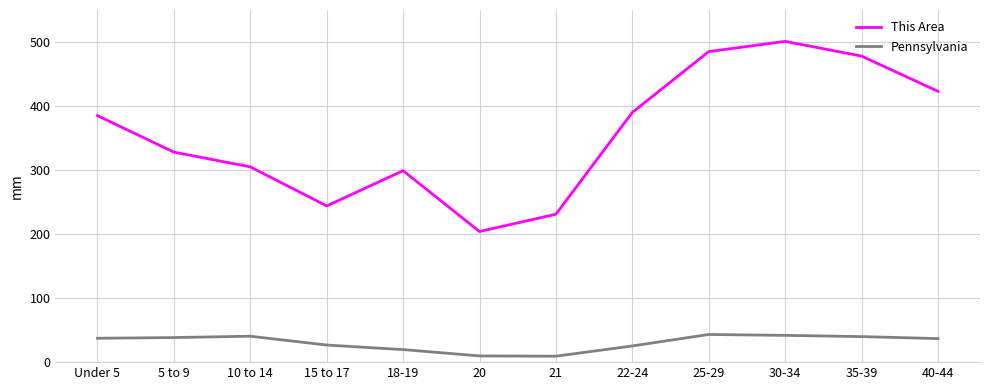

How many values in the Pennsylvania series are below 37?

6